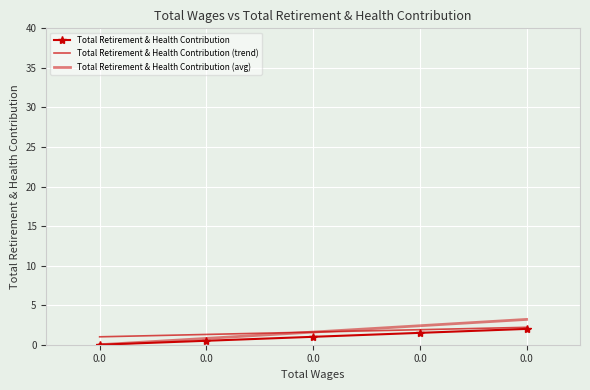

True or false: Total Retirement & Health Contribution (trend) and Total Retirement & Health Contribution (avg) intersect in this chart.

False